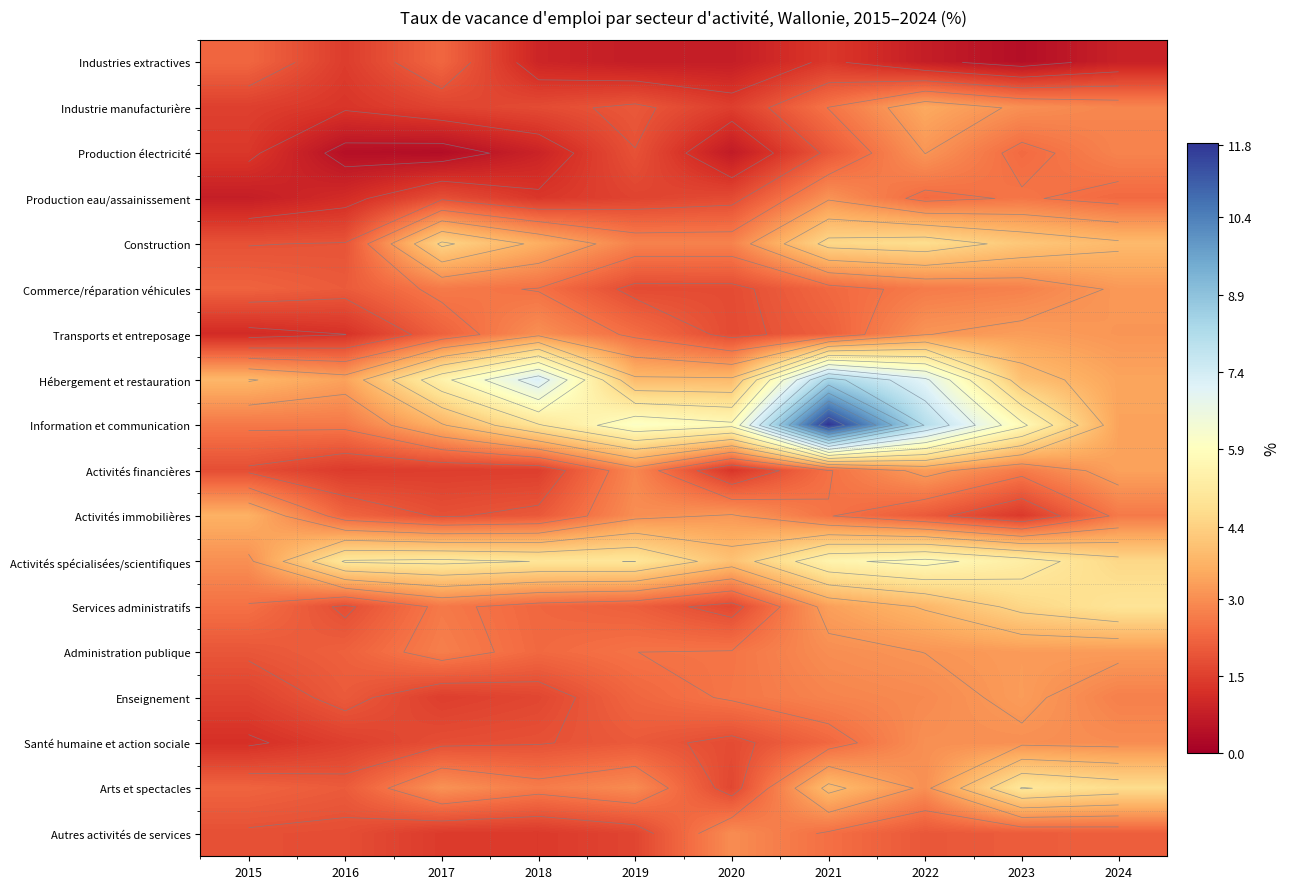

What is the sum of the Enseignement values at 2024 and 2023?

6.0